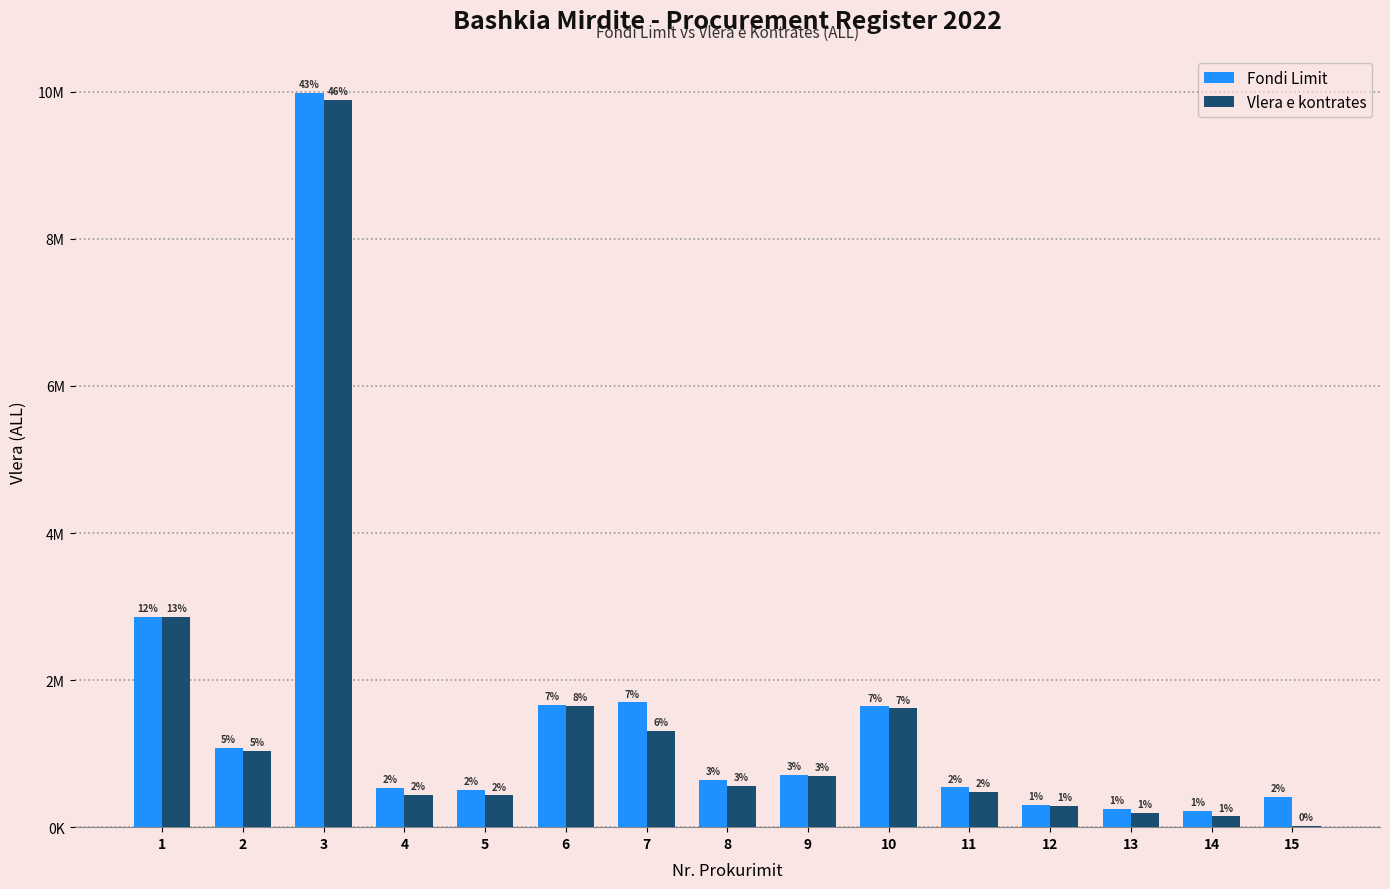

At which category is the sum across all series the highest?

3